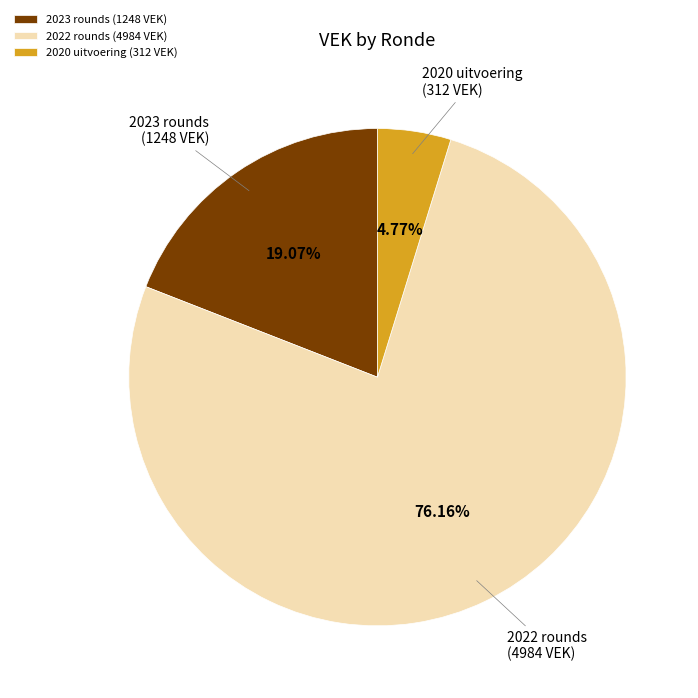

Does any single category account for the majority?

Yes